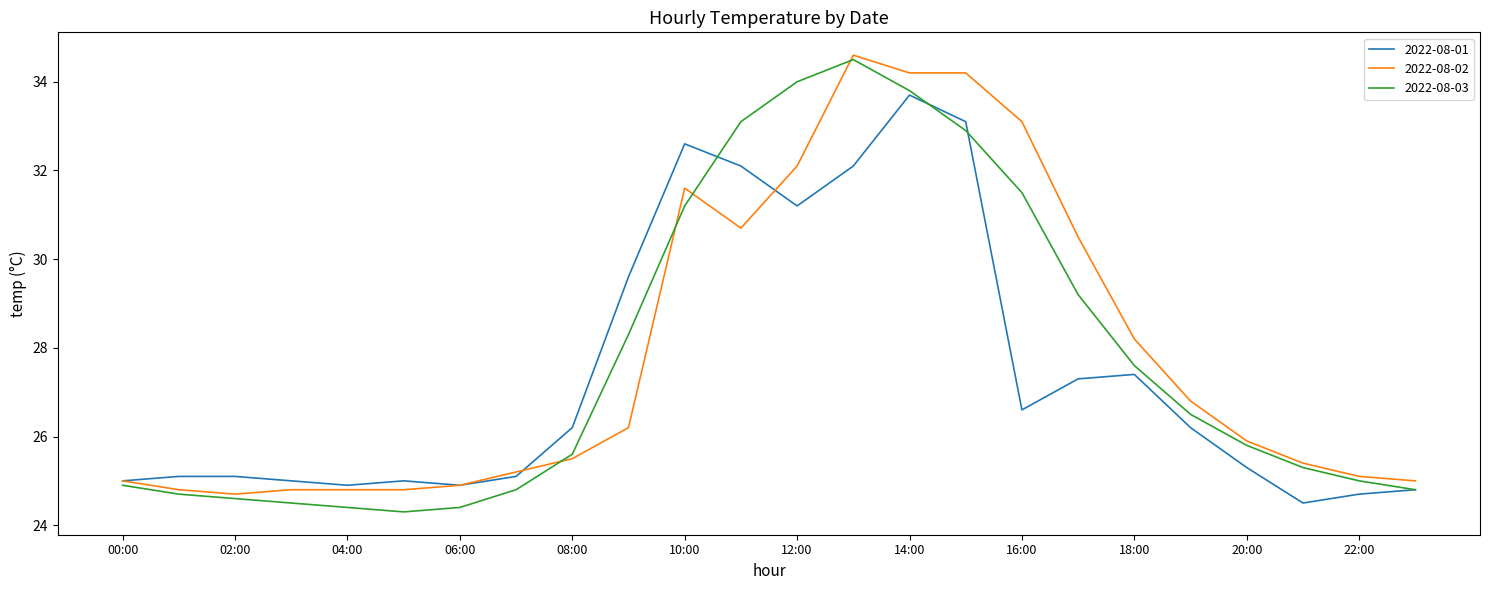

What is the lowest value of the 2022-08-02 series?

24.7